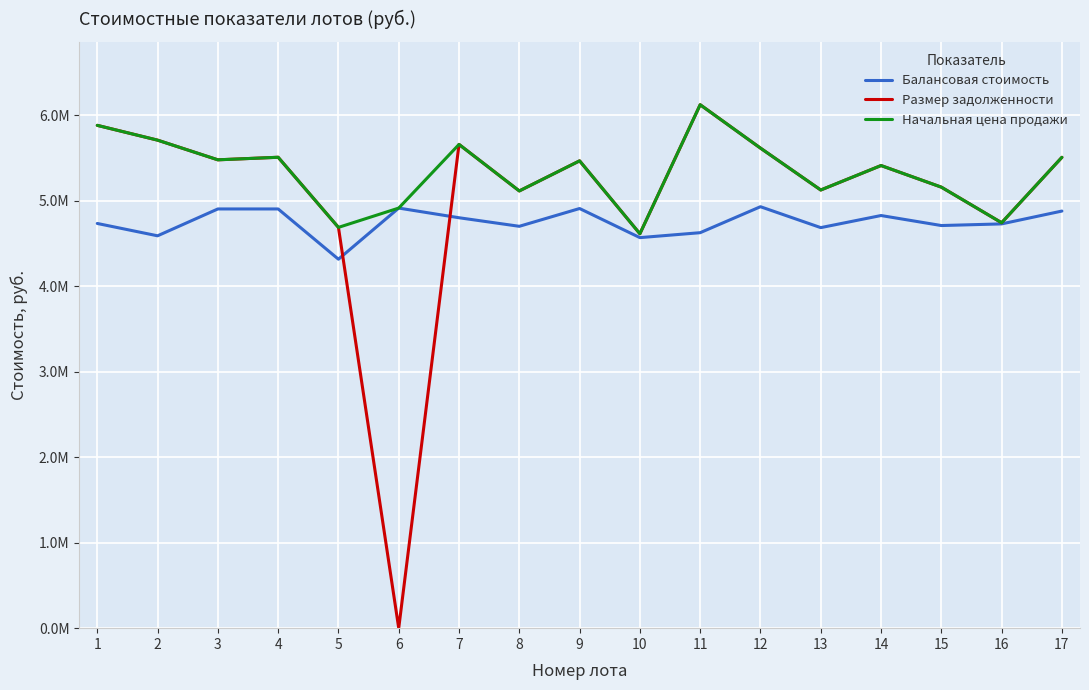

Which series has the largest range (max minus min)?

Размер задолженности